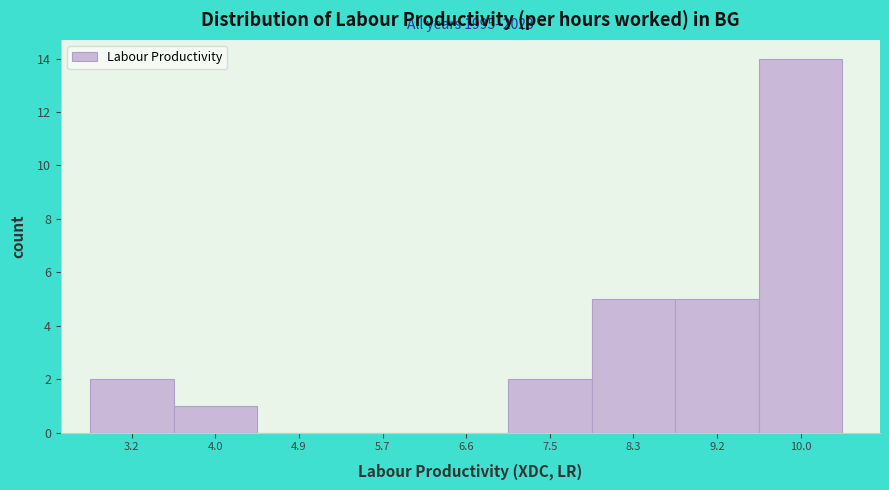

Reading left to right, list all the values displayed in this chart.

3.2=2	4.0=1	4.9=0	5.7=0	6.6=0	7.5=2	8.3=5	9.2=5	10.0=14